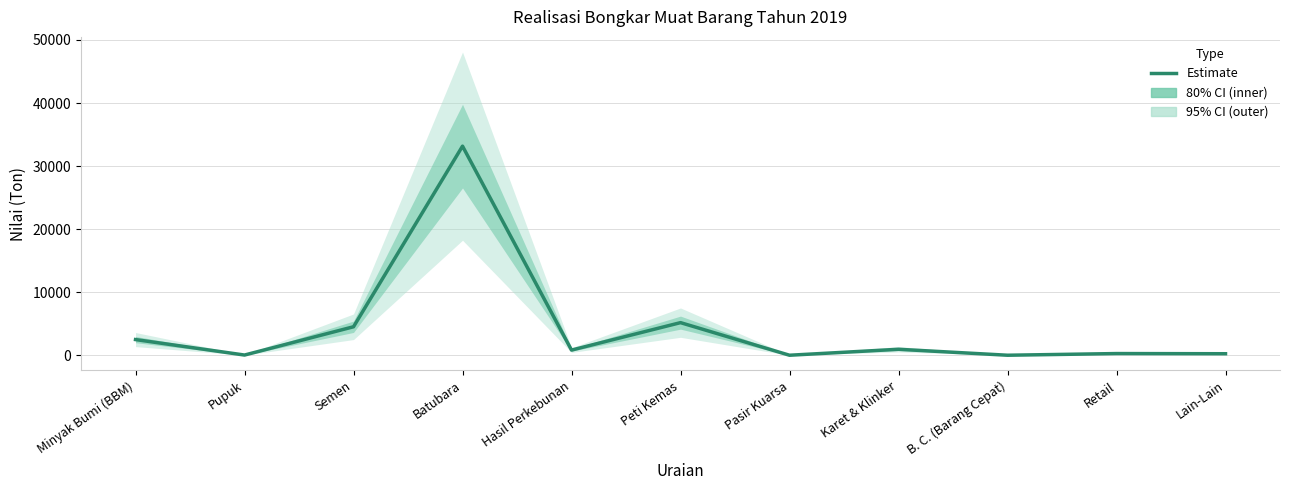

Which has a higher value, Lain-Lain or Semen?

Semen